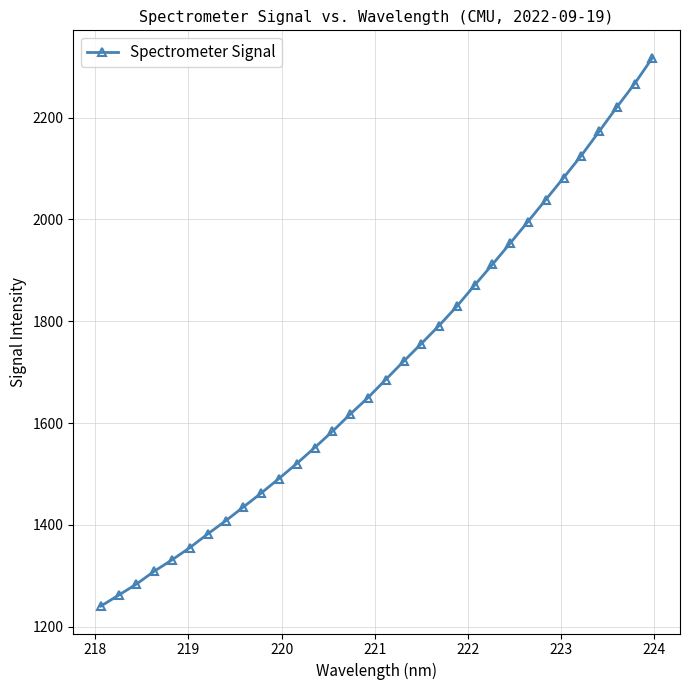

Does the chart have visible grid lines?

Yes